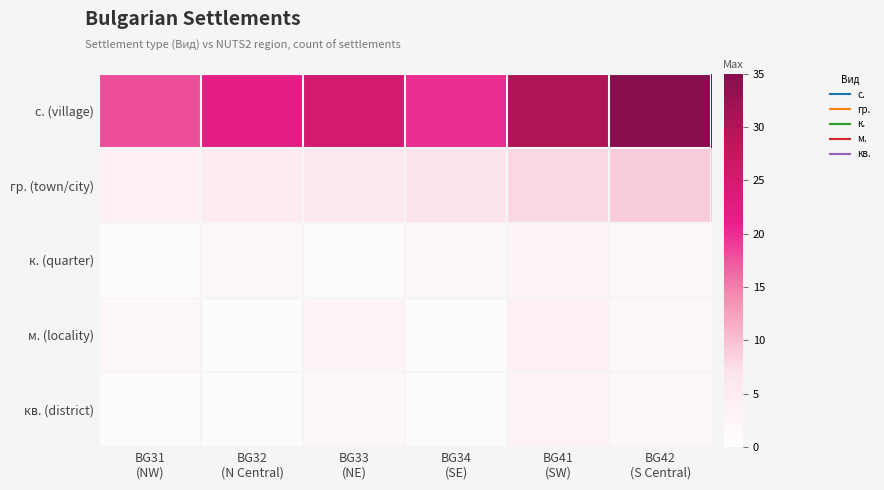

Which series has the widest spread of values?

с. (village)